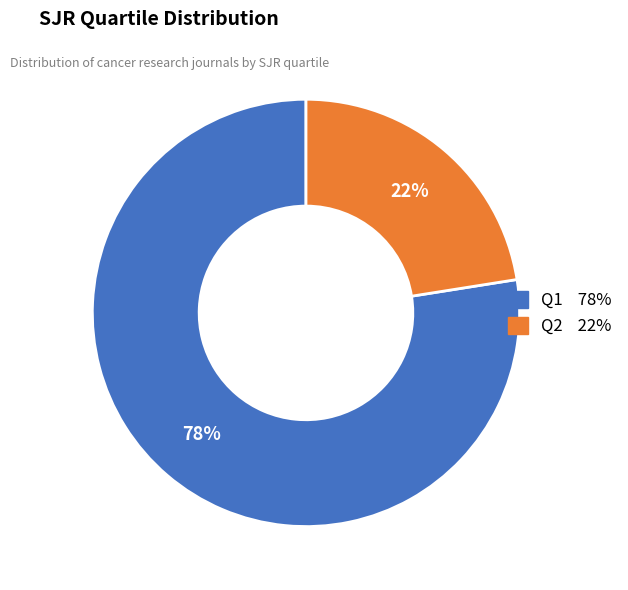

The Q2 slice represents 30% of the pie. True or false?

False